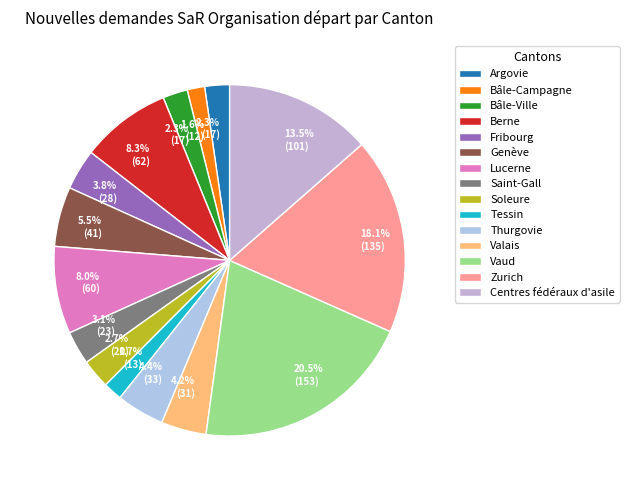

True or false: Tessin accounts for 2% of the total.

True